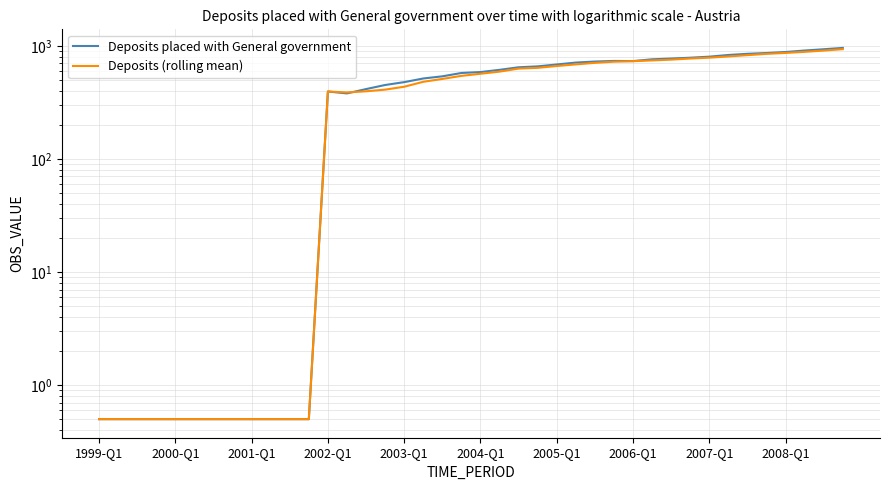

Which series has the largest range (max minus min)?

Deposits placed with General government